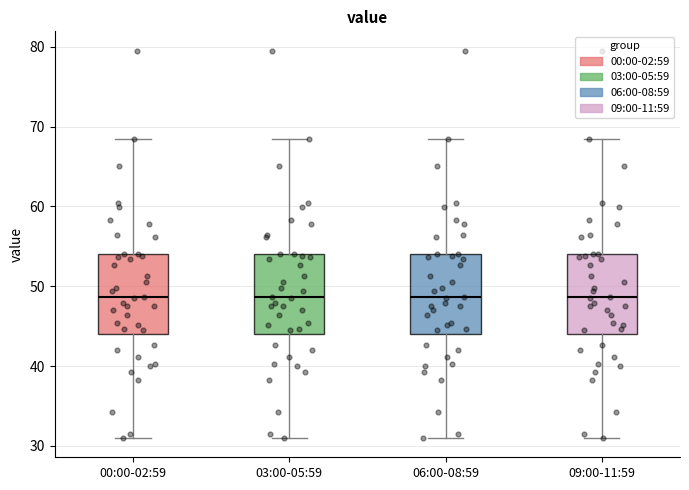

Where does the lower whisker of the box for 00:00-02:59 end on the y-axis? The values are not printed on the chart, so give them approximately, as read against the axis.

31